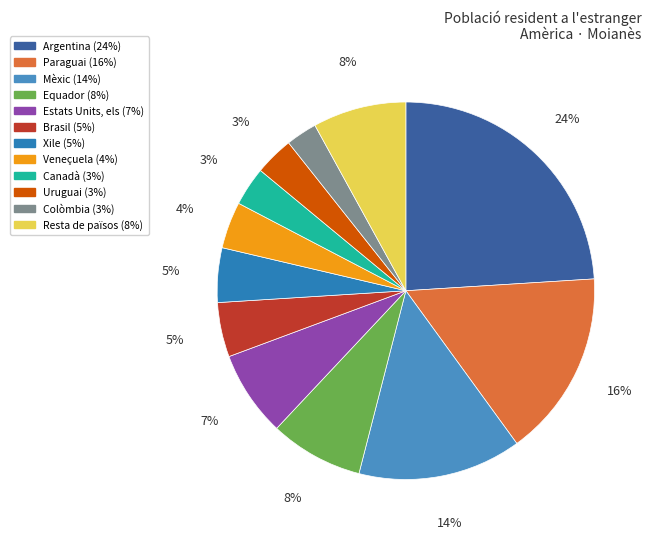

To the nearest percent, what is the combined percentage of Mèxic and Paraguai?

30%